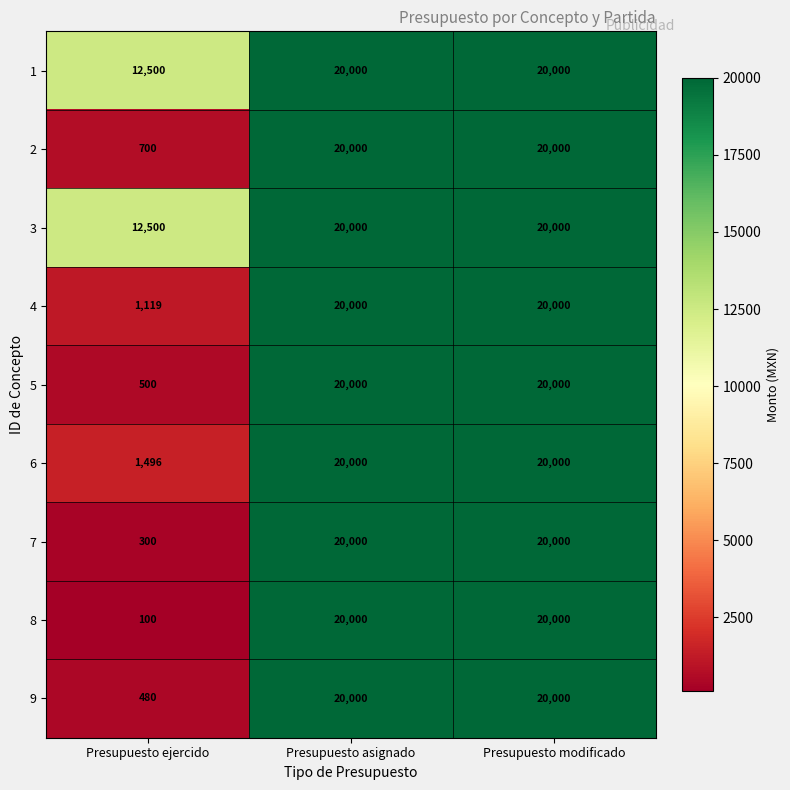

What is the sum of the 7 values at Presupuesto asignado and Presupuesto modificado?

40000